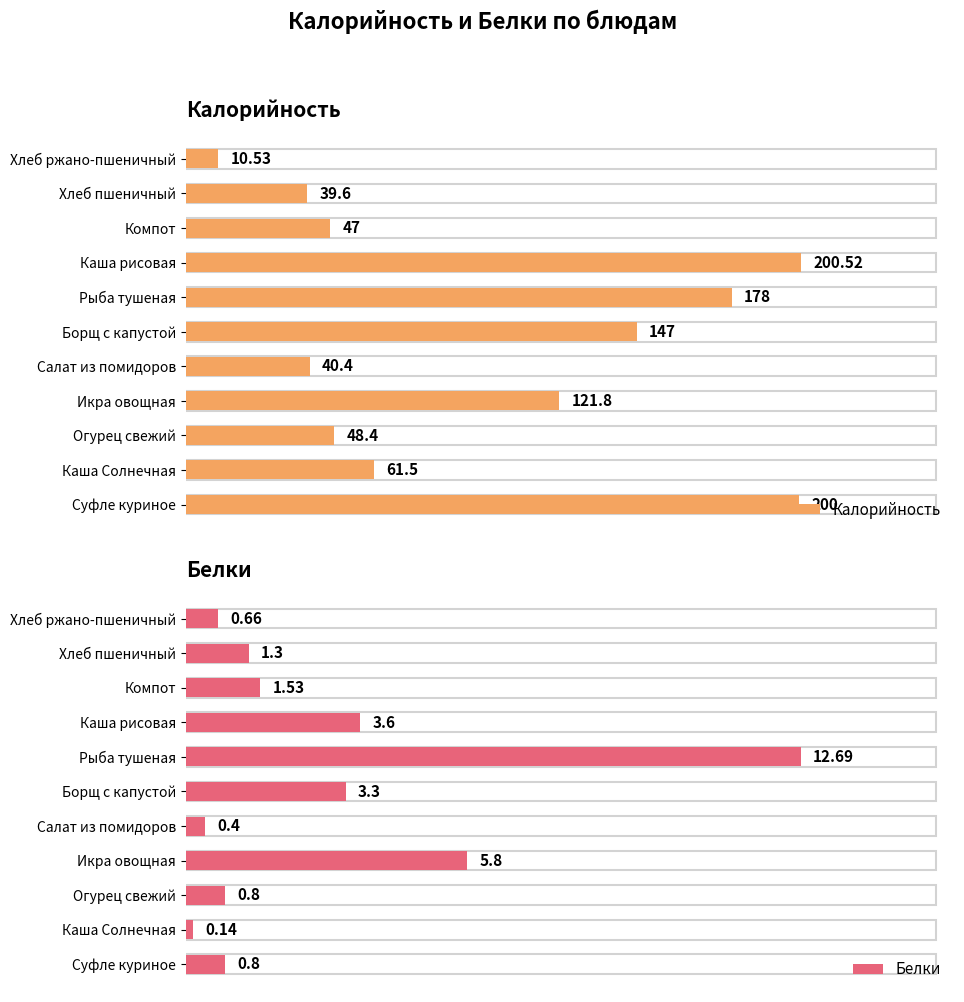

Which series has the largest range (max minus min)?

Калорийность